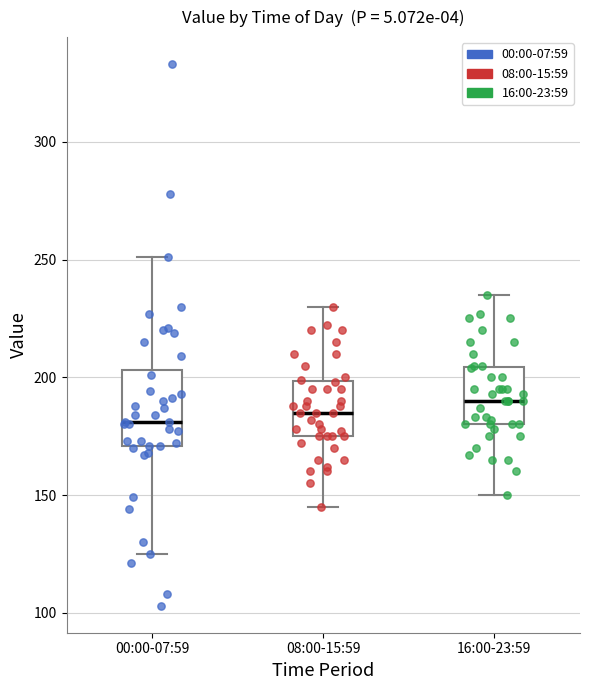

Reading left to right, transcribe this box plot: for each box, give where its median line is, the range the box spans, and where its two whiskers end, as read against the y-axis. The values are not printed on the chart, so give them approximately, as read against the axis.

00:00-07:59: median 180, box 170 to 205, whiskers 125 to 250
08:00-15:59: median 185, box 175 to 200, whiskers 145 to 230
16:00-23:59: median 190, box 180 to 205, whiskers 150 to 235